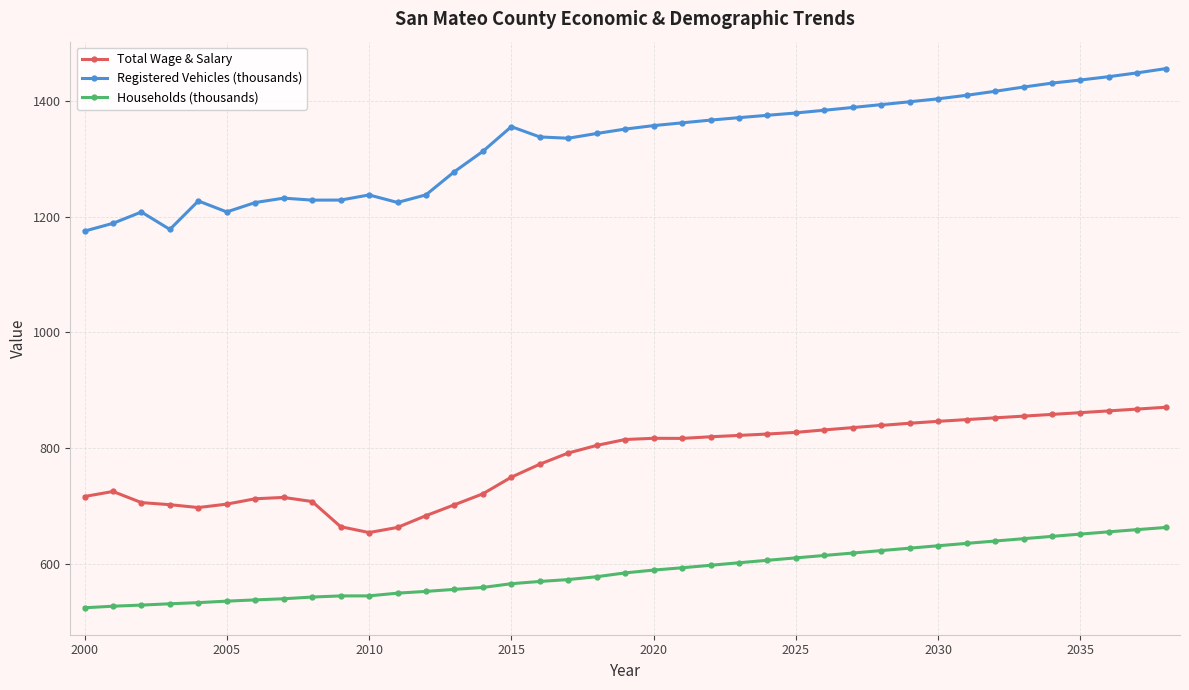

What is the minimum value shown in the chart?

523.4